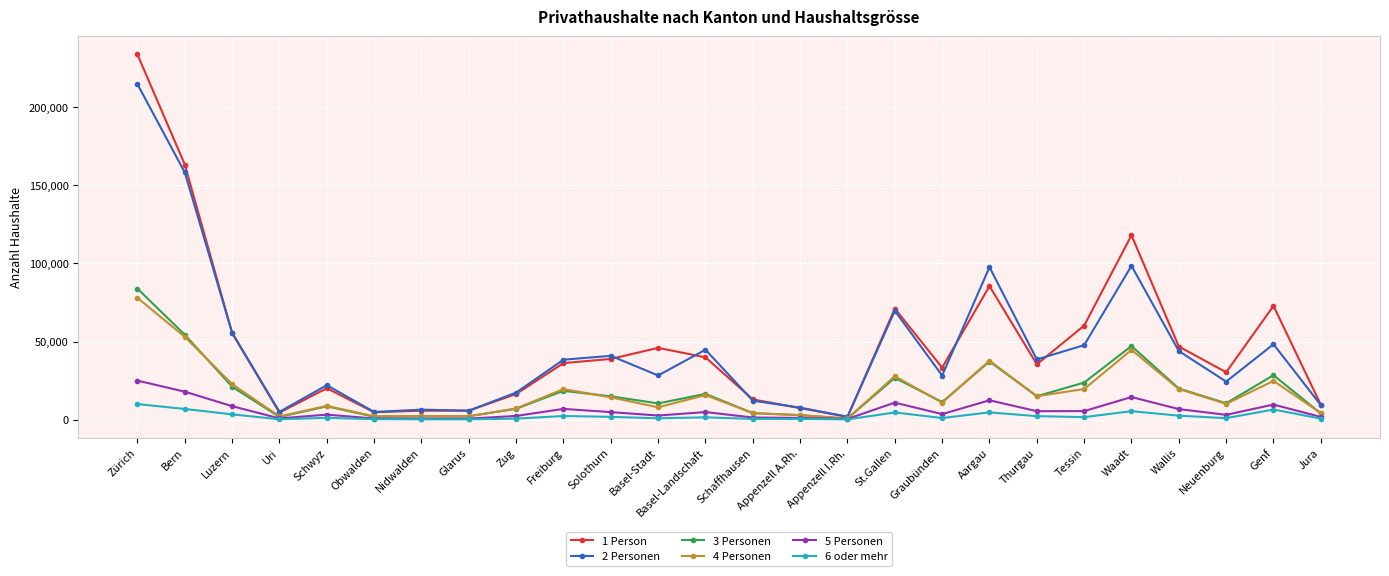

In 1 Person, how many points are lower than both neighbors (excluding endpoints)?

6